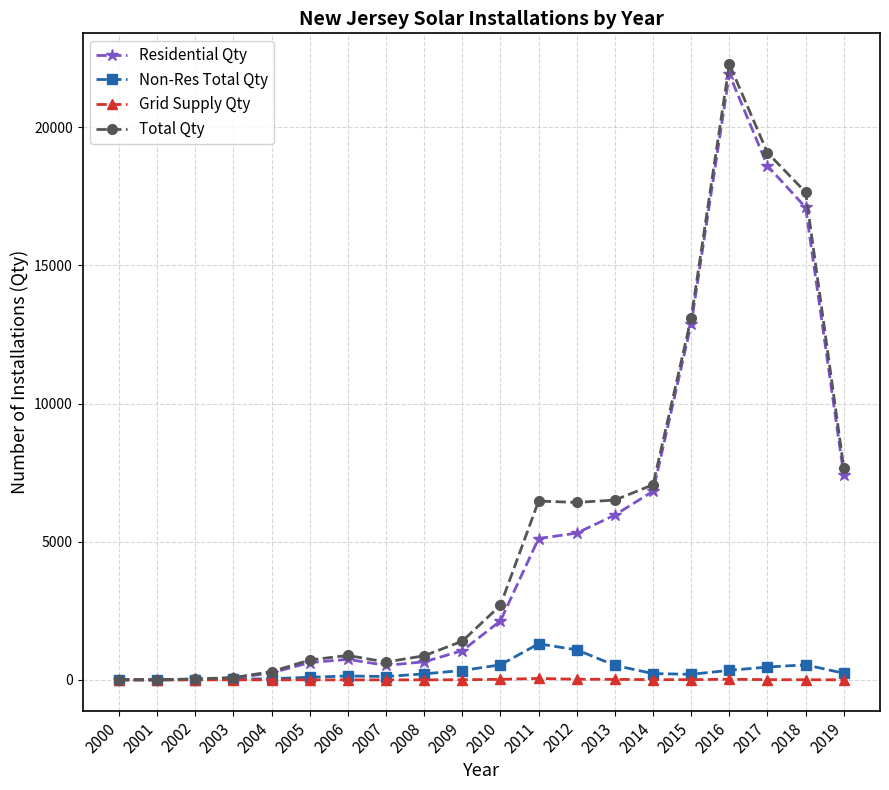

What is the average value of the Grid Supply Qty series?

8